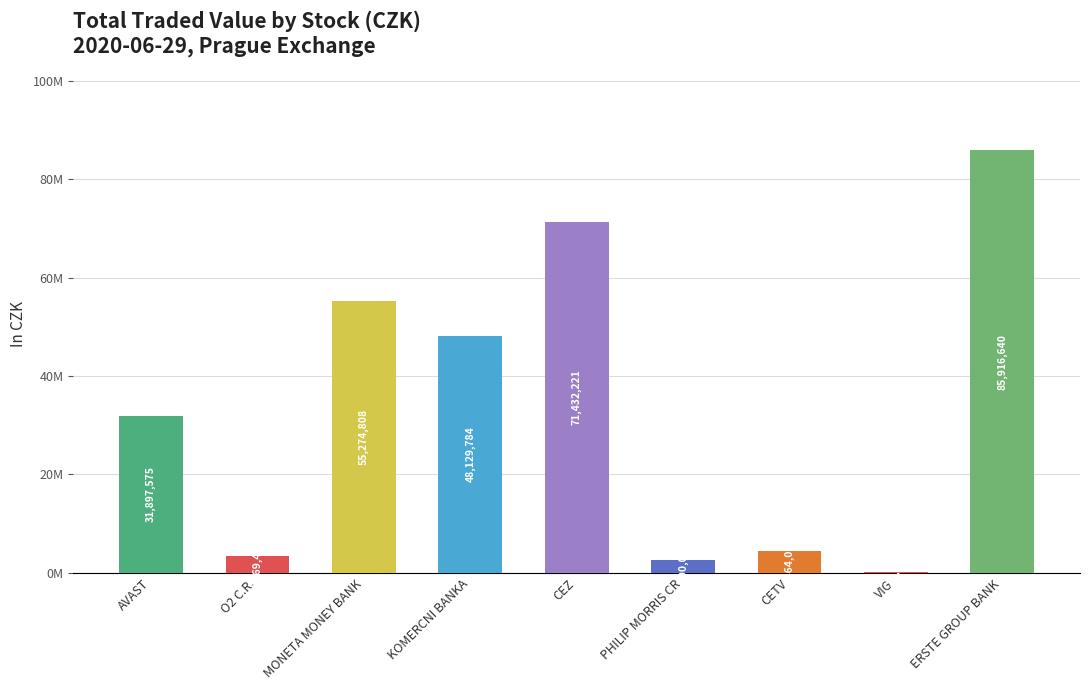

Are the bars grouped side by side (vs. stacked)?

No